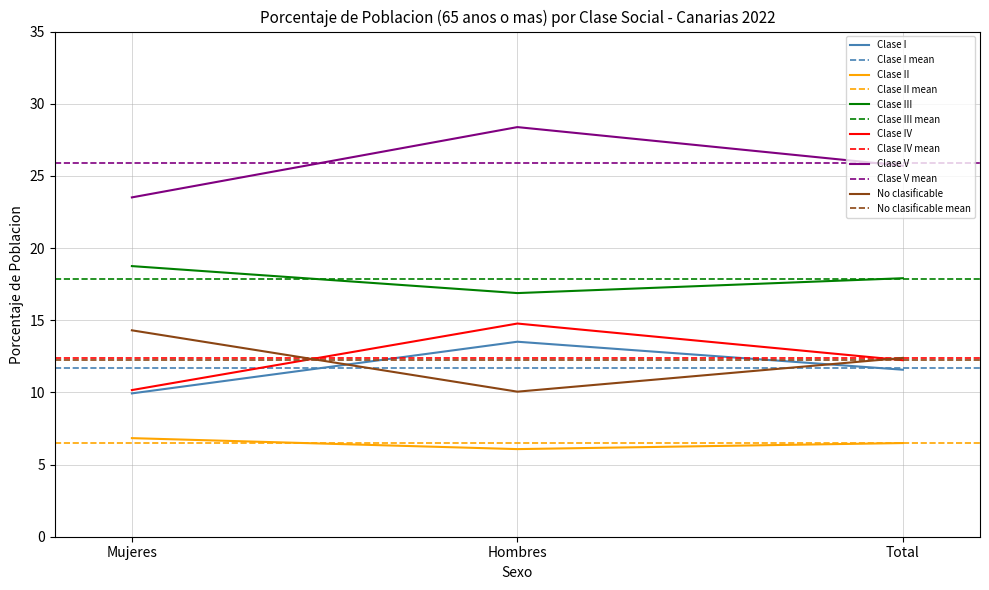

What position from the left is Total?

3